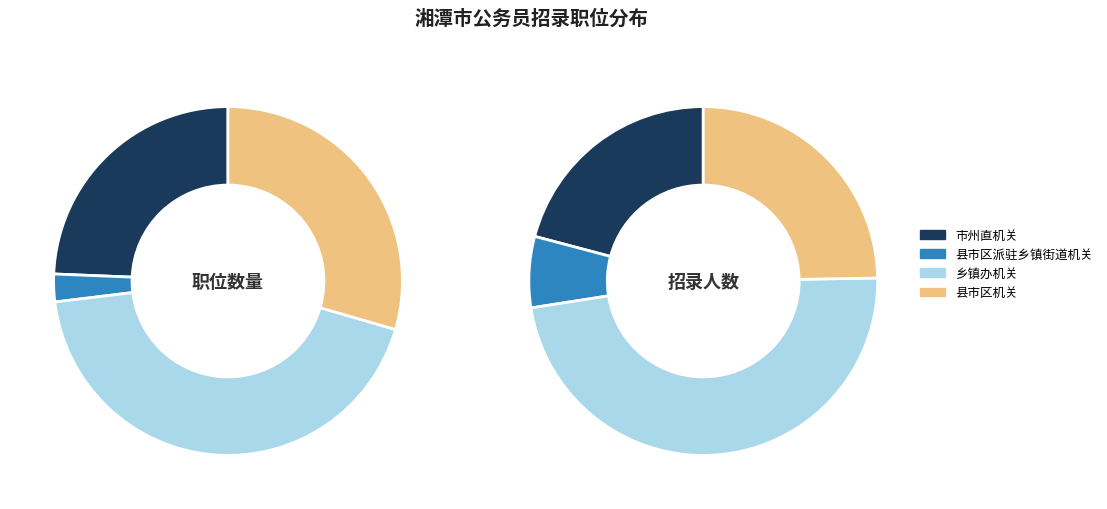

Which slice is the largest?

乡镇办机关